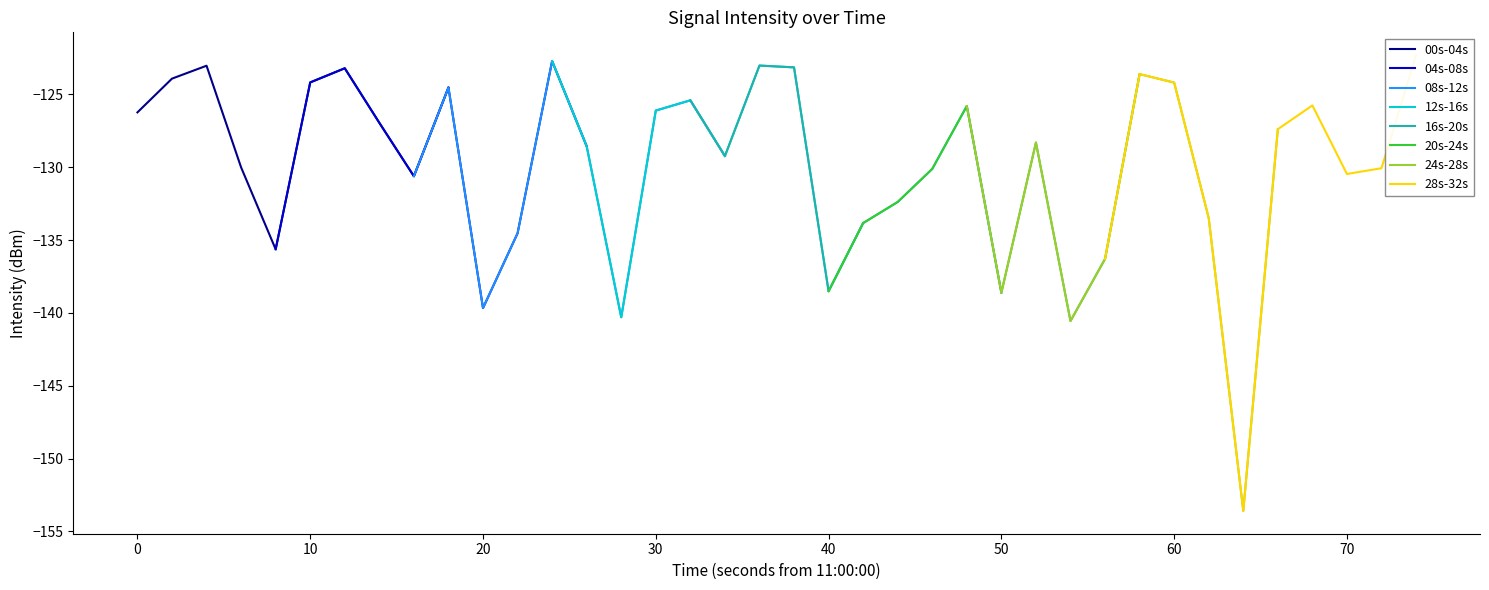

What is the maximum value for 00s-04s?

-123.0